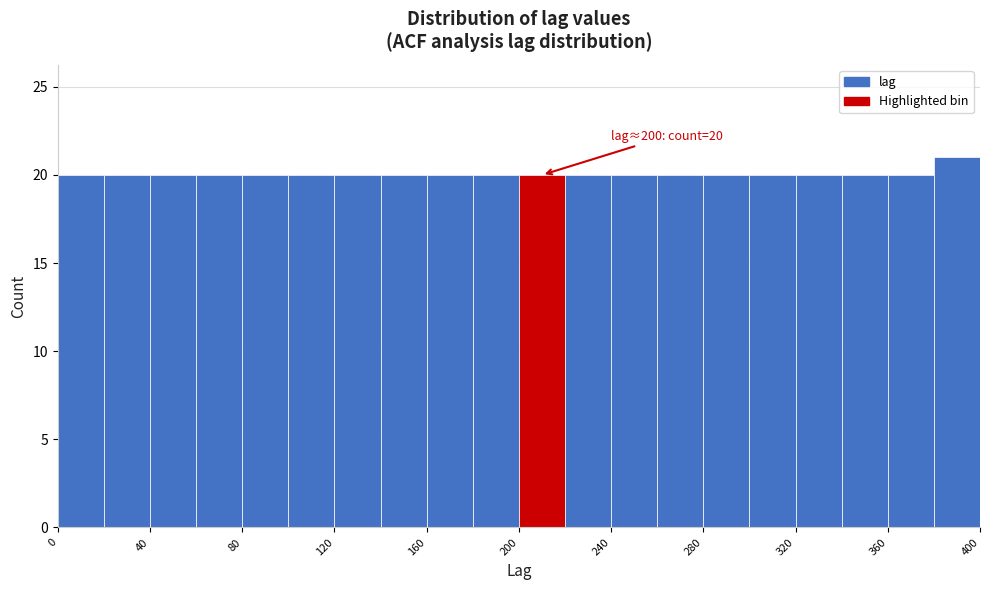

Which range on the x-axis has the tallest bar?

380 to 400